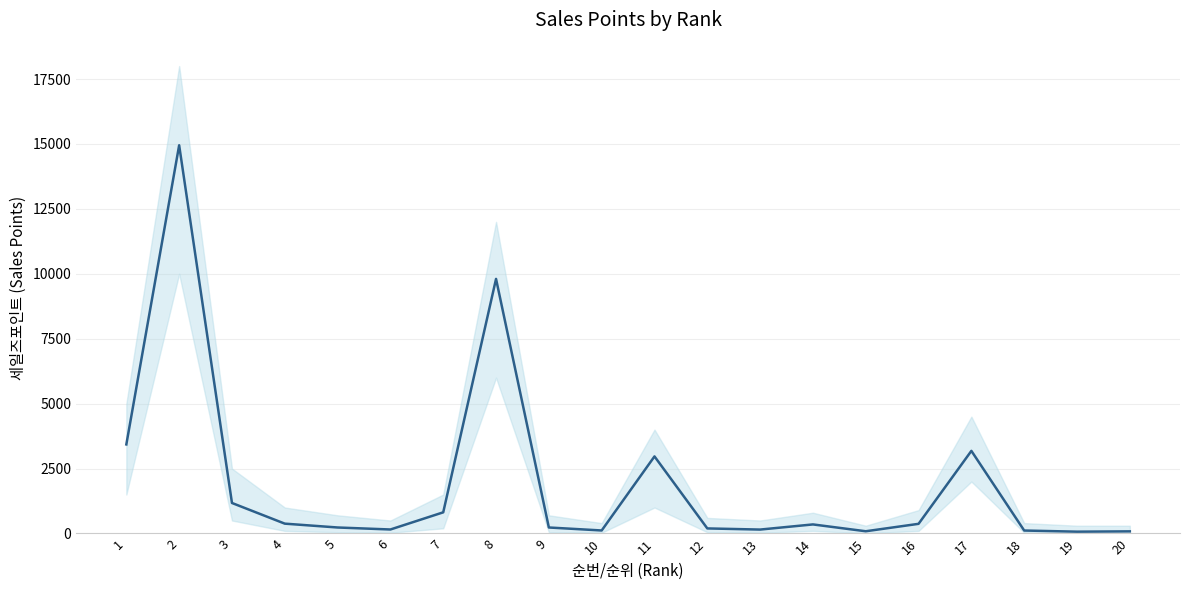

Reading left to right, list all the values displayed in this chart.

3430	14949	1175	379	231	154	815	9803	231	116	2968	195	151	349	86	372	3181	114	70	82